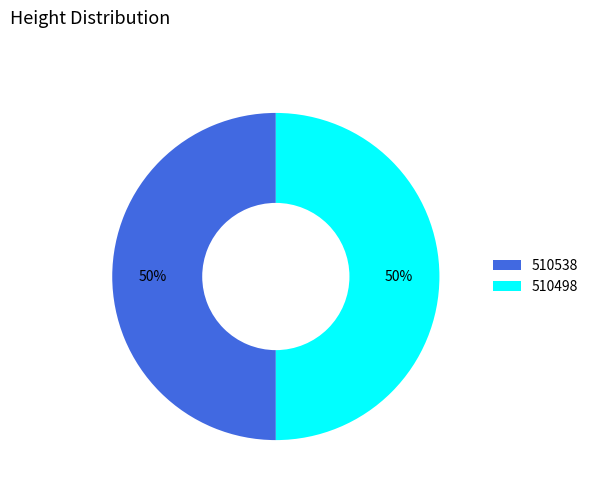

To the nearest percent, what portion does 510538 represent?

50%